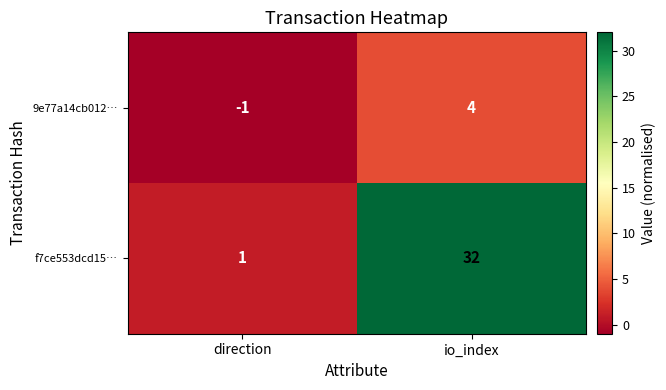

What is the smallest value displayed?

-1